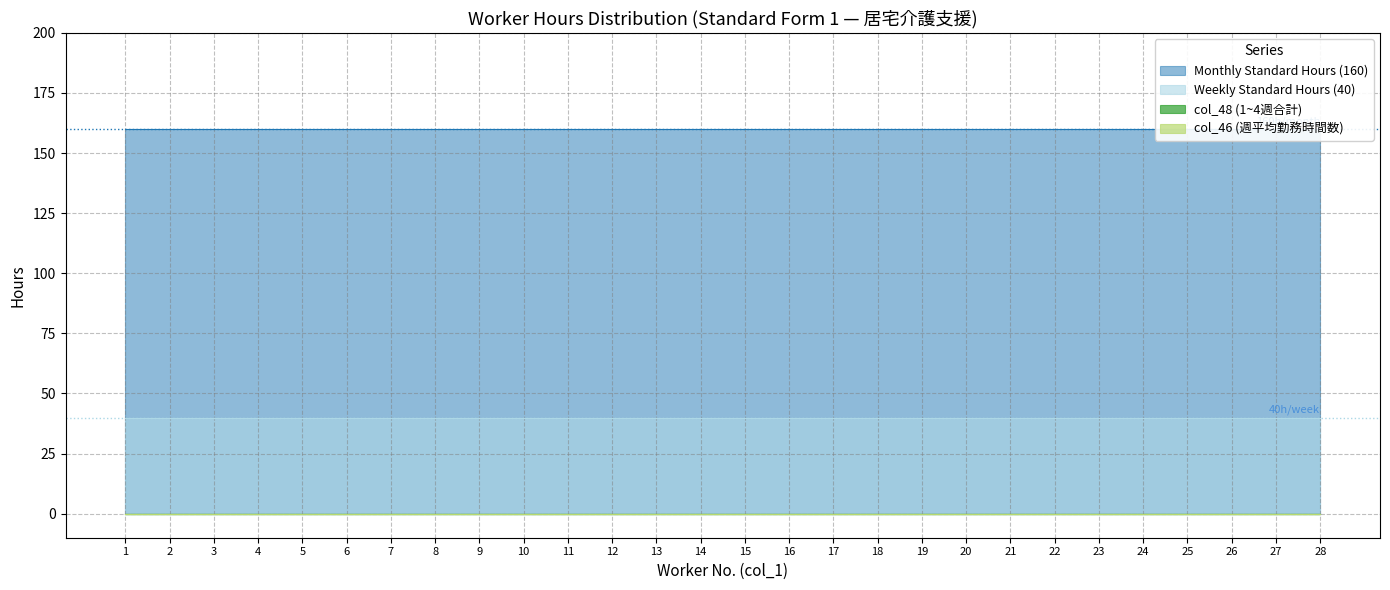

Is the value of Monthly Hours (col_48 sum) at 12 greater than the value of Worker 1 (col_46) at 4?

Yes